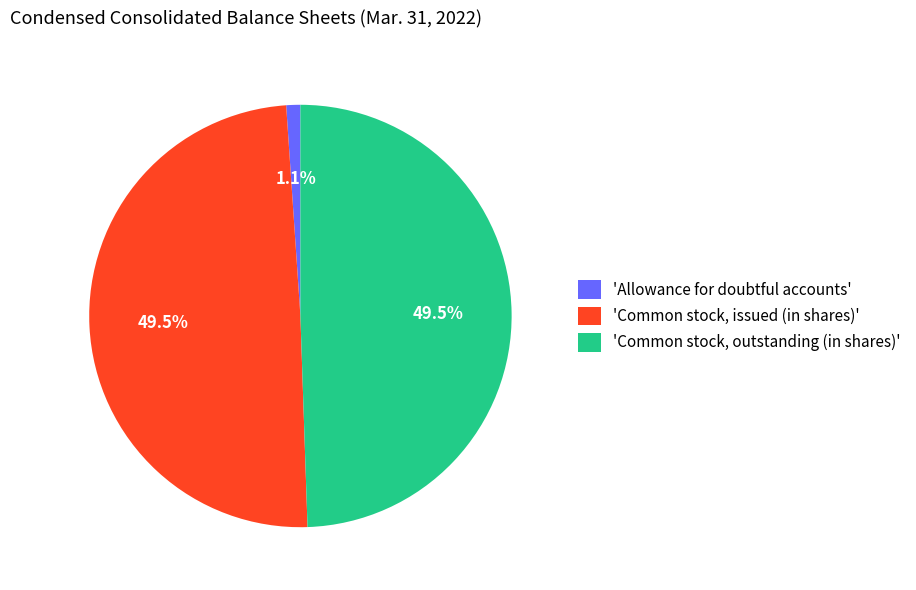

Between 'Allowance for doubtful accounts' and 'Common stock, issued (in shares)', which is larger?

'Common stock, issued (in shares)'